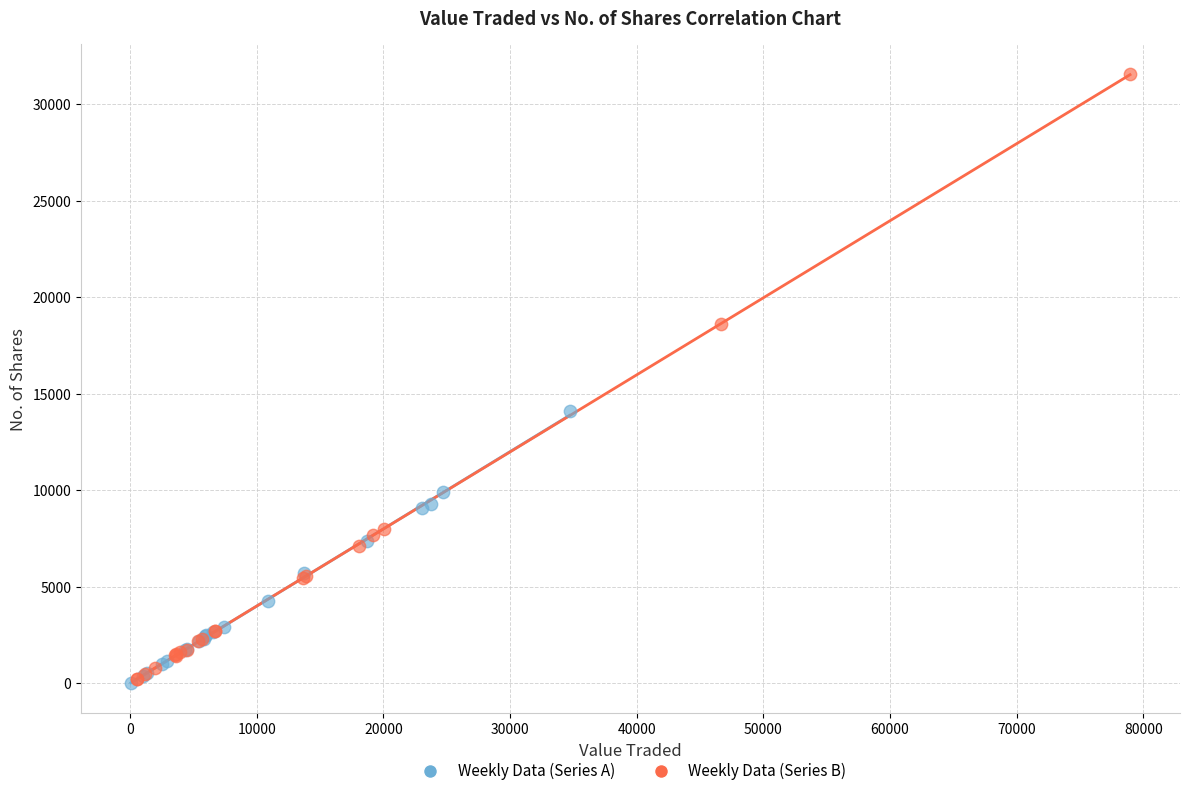

What are all the series names shown in the legend?

Weekly Data (Series A), Weekly Data (Series B)